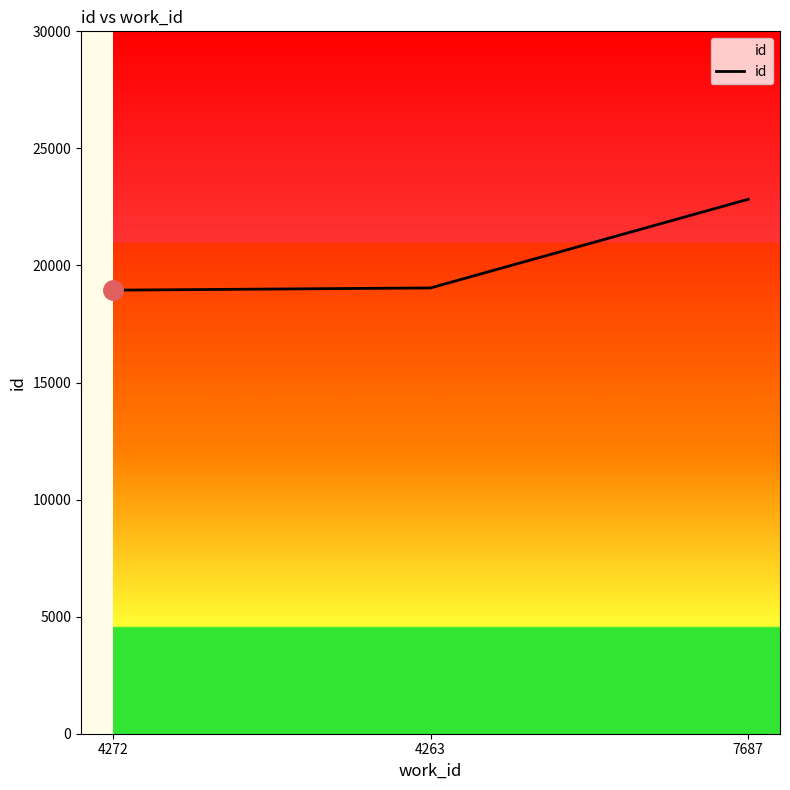

What is the maximum value shown in the chart?

22827